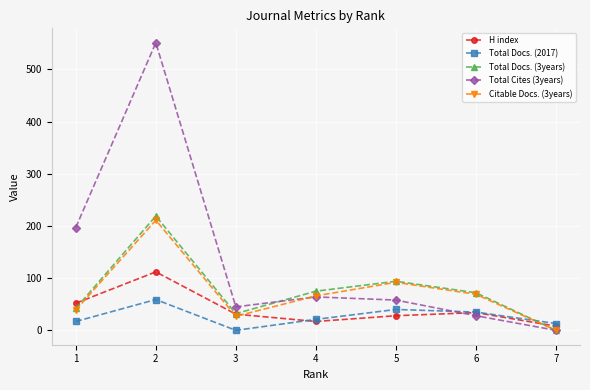

How many lines are shown in the chart?

5